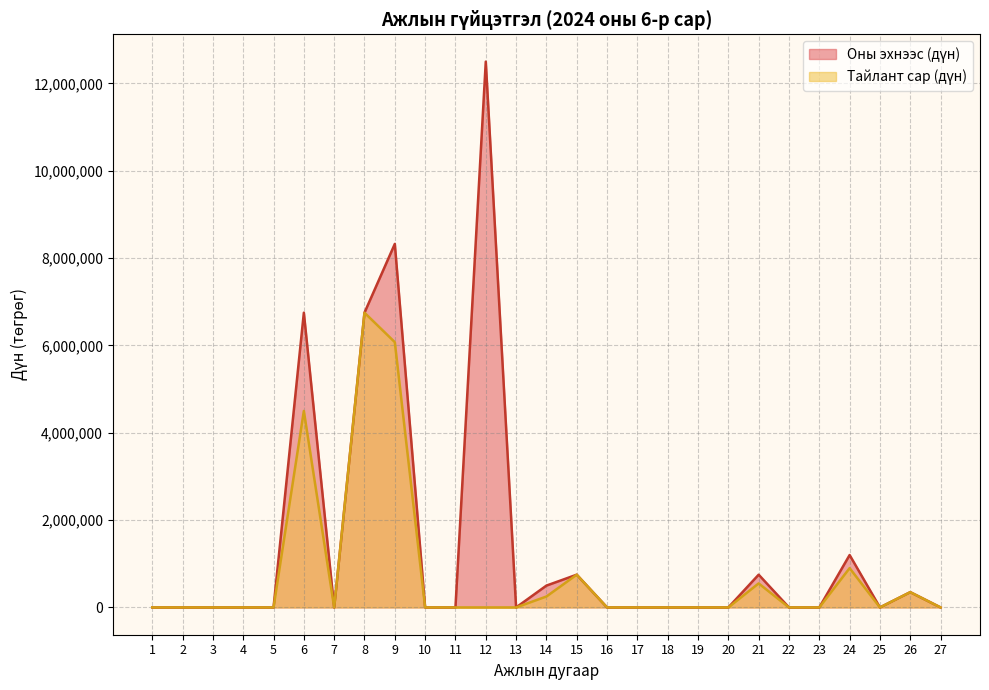

List the series in order of their peak value, lowest first.

Тайлант сар (дүн), Оны эхнээс (дүн)